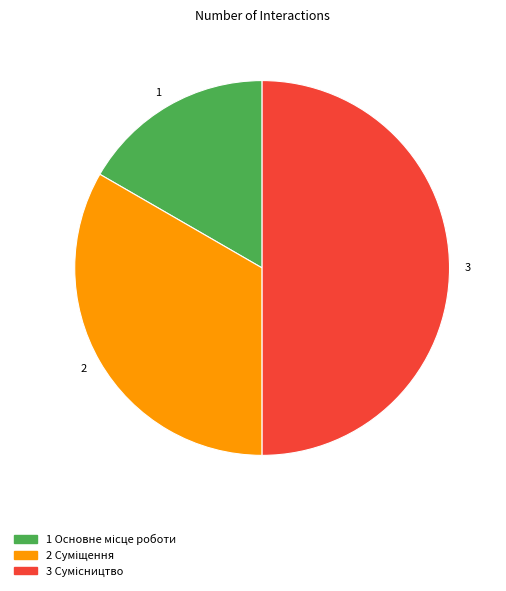

What is the largest slice in the pie chart?

Сумісництво